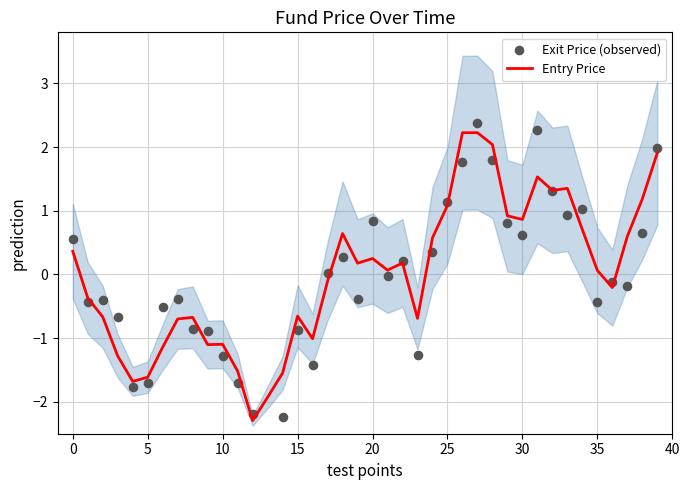

At how many categories does at least one series exceed 0?

22